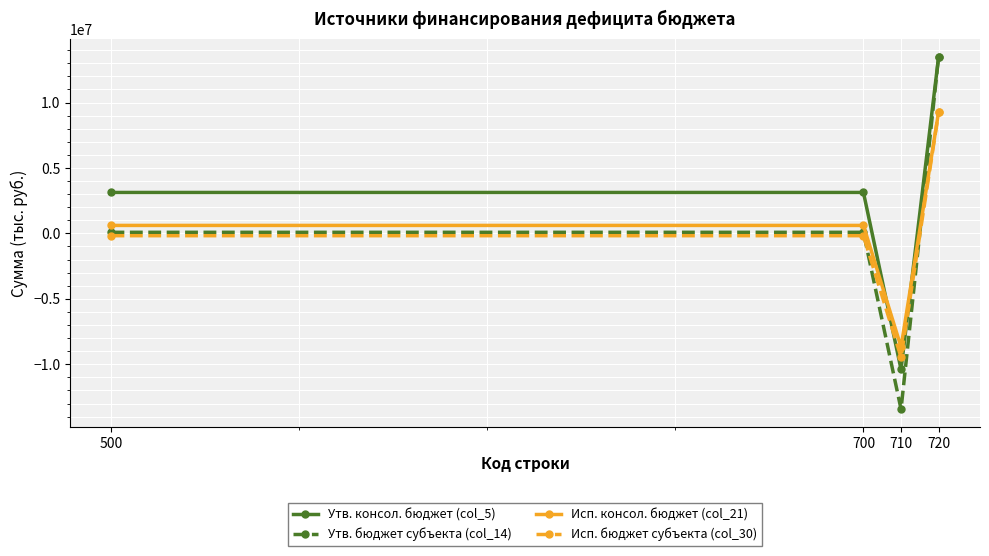

Which category has the highest value in the Утв. бюджет субъекта (col_14) series?

720